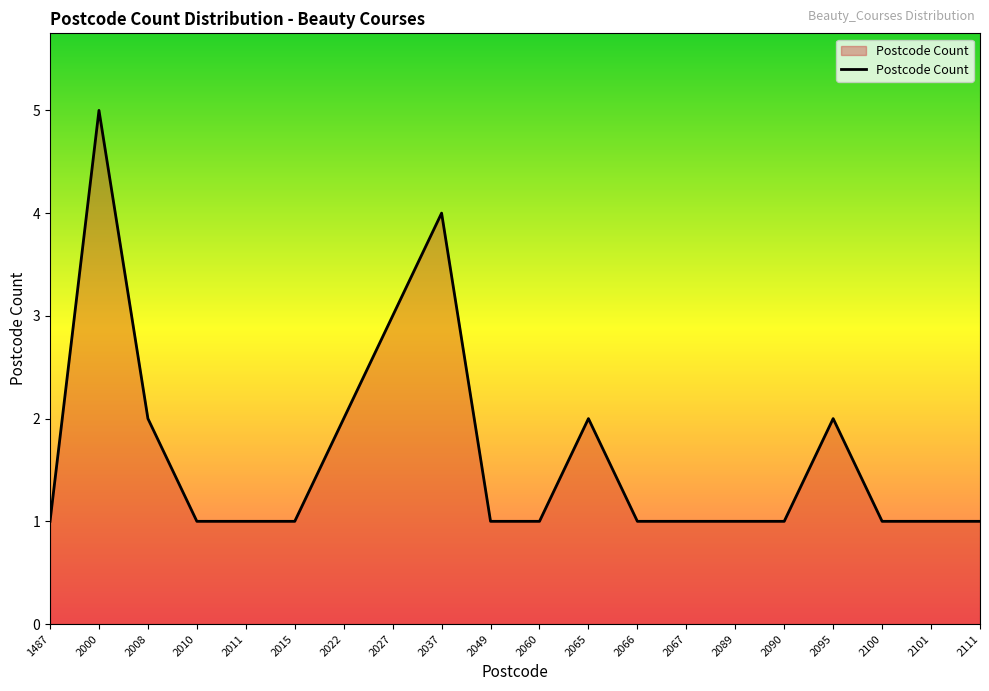

What is the difference between the maximum and second lowest values?

4